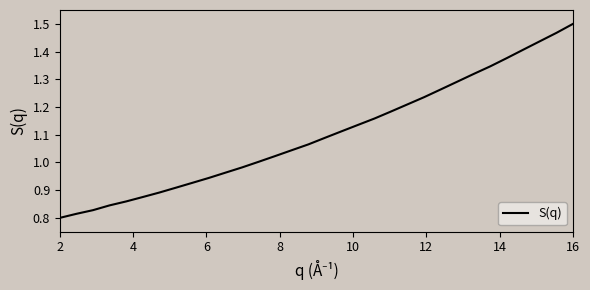

Is this an area chart (filled region under the line)?

No